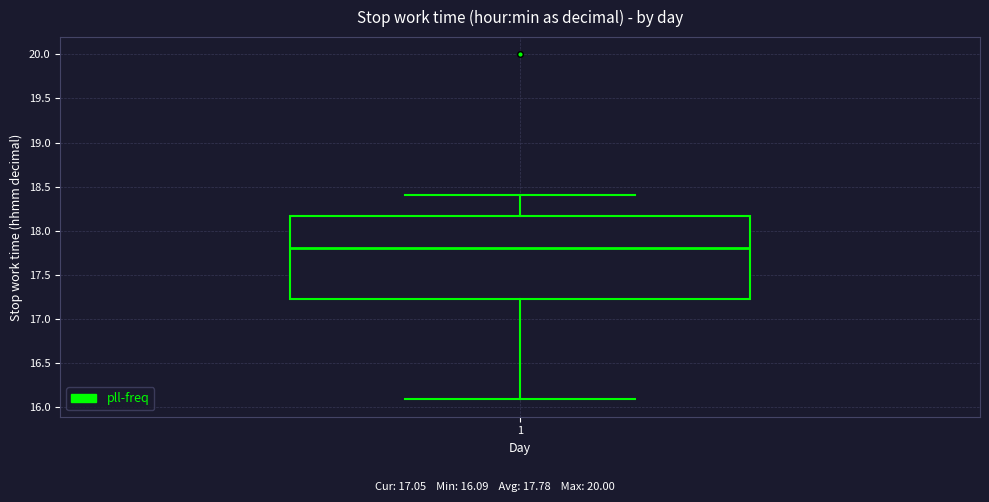

Read this box plot against the y-axis: the position of the median line, the range covered by the box, and the ends of both whiskers. The values are not printed on the chart, so give them approximately, as read against the axis.

median 17.80, box 17.25 to 18.15, whiskers 16.10 to 18.40